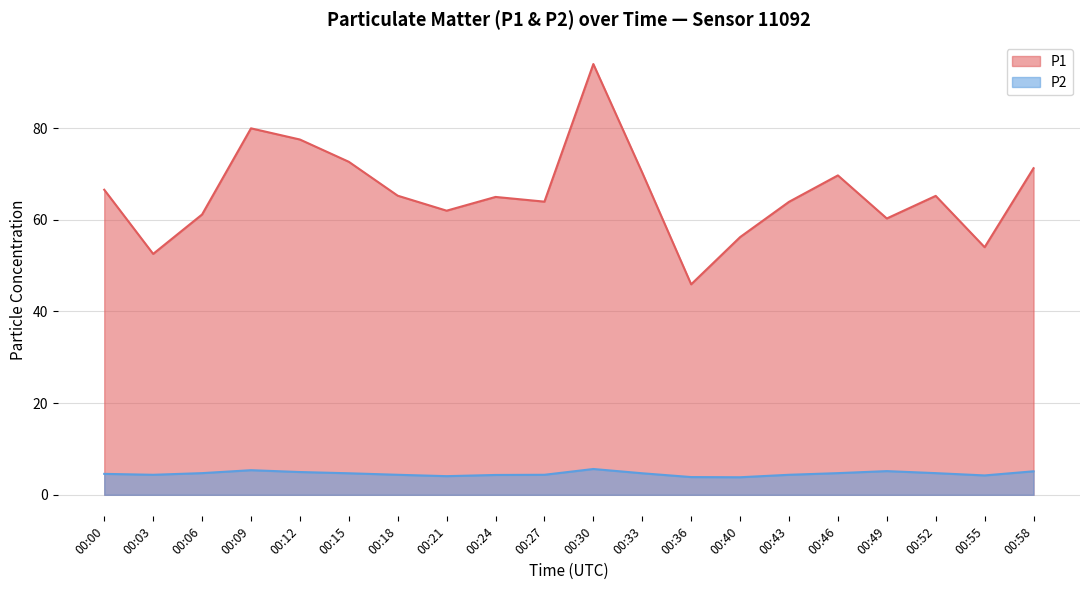

What is the smallest value displayed?

3.8